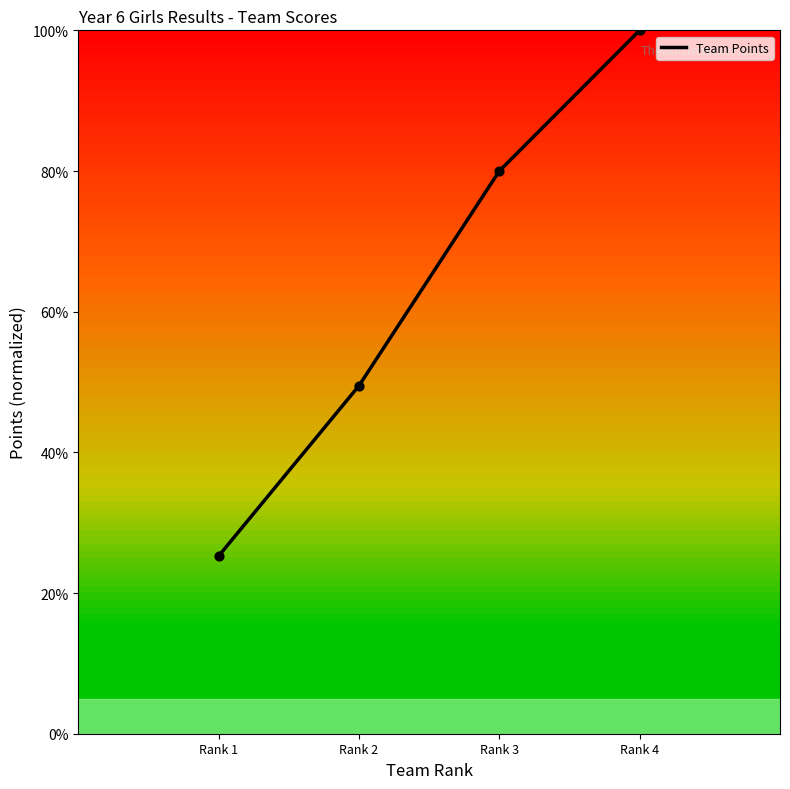

Which has a higher value, Rank 4 or Rank 2?

Rank 4